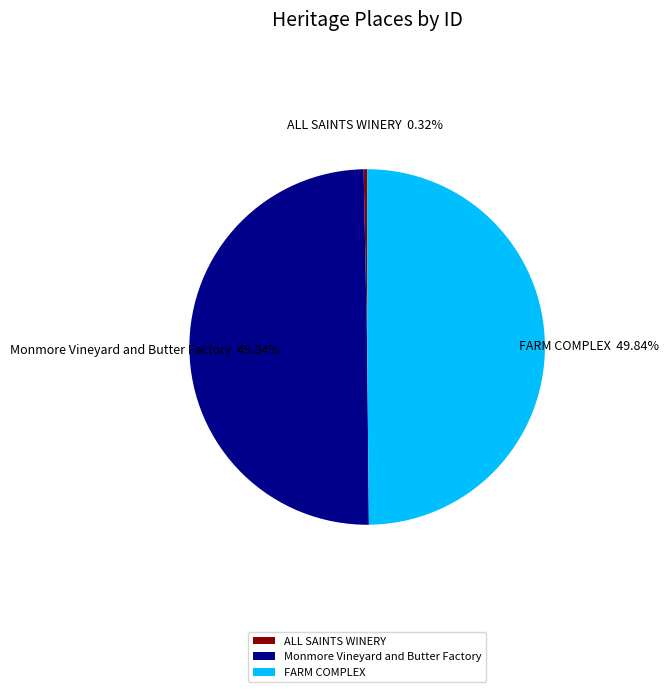

Is ALL SAINTS WINERY the majority of the pie?

No